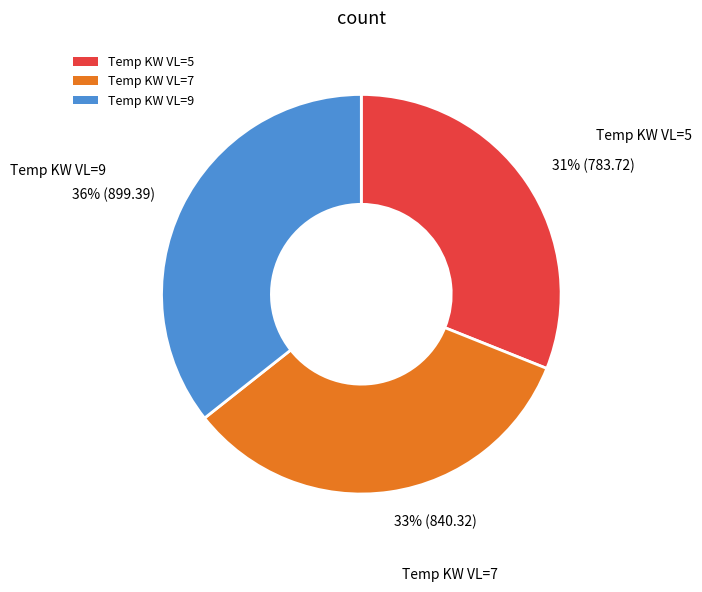

Approximately how many times larger is the value at Temp KW VL=7 compared to Temp KW VL=9?

0.9